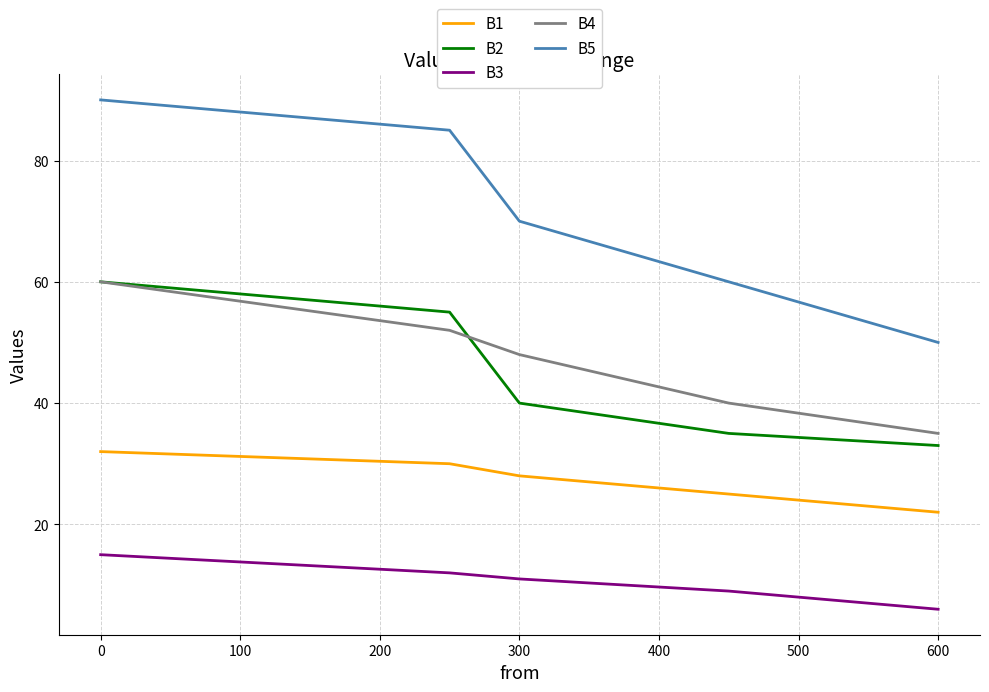

Which series has the largest total across all categories?

B5